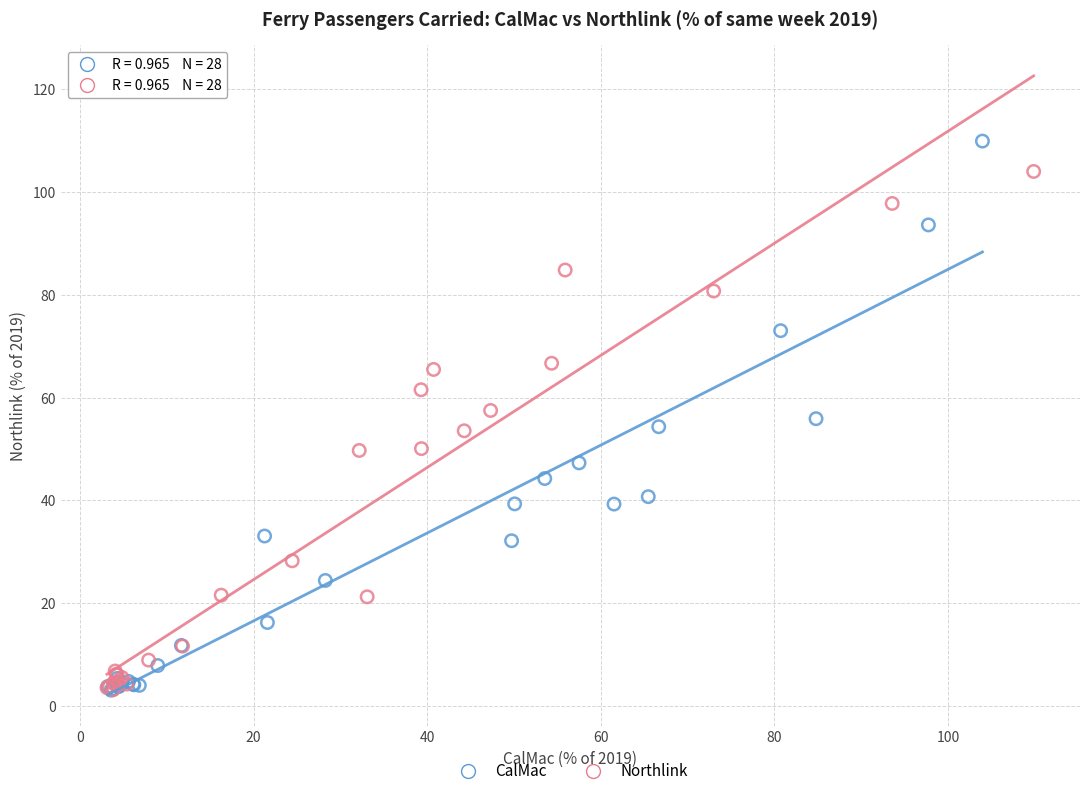

Which series has the largest Y range (max minus min)?

CalMac